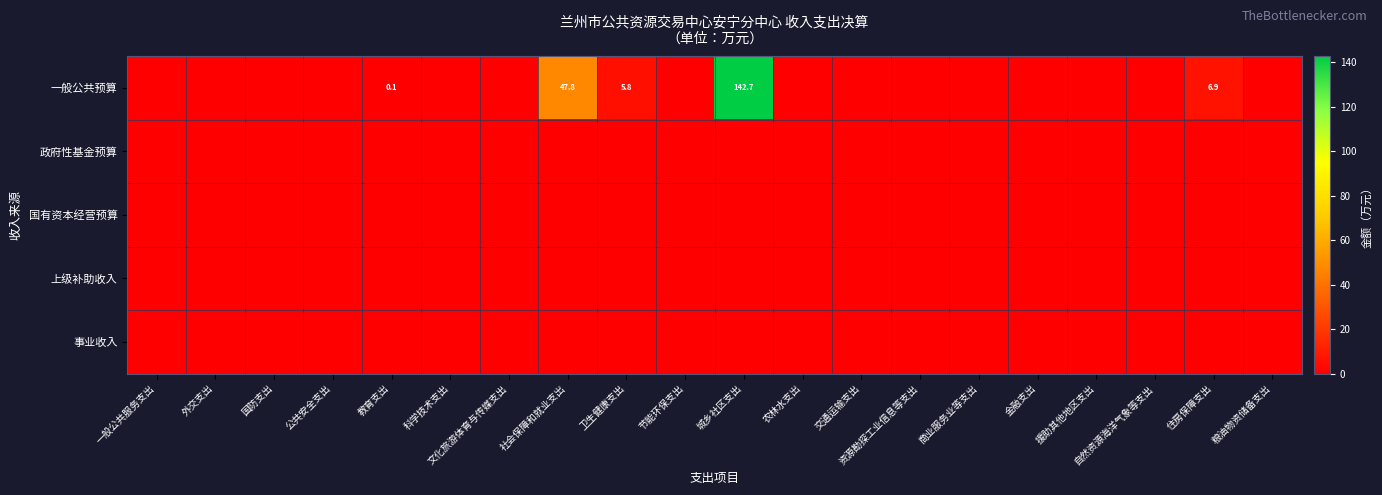

What is the total value across all series at 教育支出?

0.1